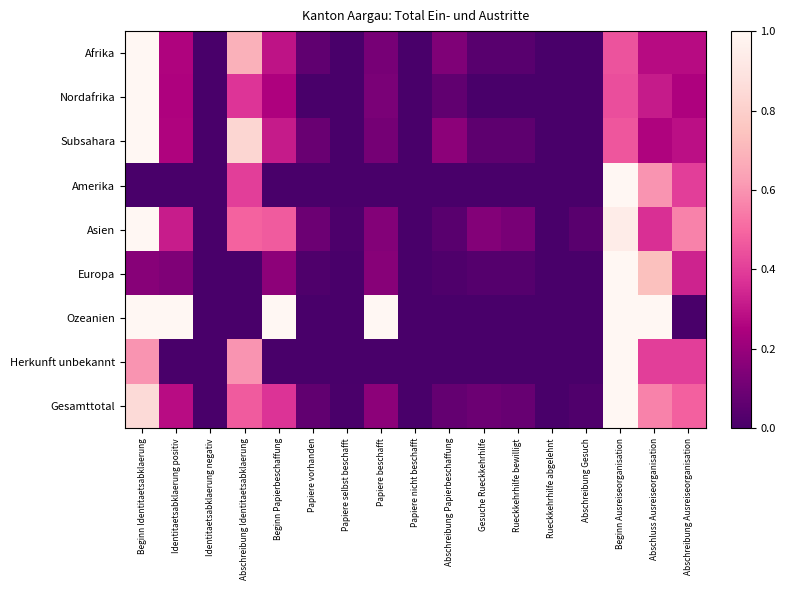

Reading left to right, list all the values displayed in this chart.

Afrika: Beginn Identitaetsabklaerung=1.0	Identitaetsabklaerung positiv=0.3	Identitaetsabklaerung negativ=0.0	Abschreibung Identitaetsabklaerung=0.7	Beginn Papierbeschaffung=0.3	Papiere vorhanden=0.1	Papiere selbst beschafft=0.0	Papiere beschafft=0.1	Papiere nicht beschafft=0.0	Abschreibung Papierbeschaffung=0.1	Gesuche Rueckkehrhilfe=0.0	Rueckkehrhilfe bewilligt=0.0	Rueckkehrhilfe abgelehnt=0.0	Abschreibung Gesuch=0.0	Beginn Ausreiseorganisation=0.5	Abschluss Ausreiseorganisation=0.3	Abschreibung Ausreiseorganisation=0.3
Nordafrika: Beginn Identitaetsabklaerung=1.0	Identitaetsabklaerung positiv=0.2	Identitaetsabklaerung negativ=0.0	Abschreibung Identitaetsabklaerung=0.4	Beginn Papierbeschaffung=0.2	Papiere vorhanden=0.0	Papiere selbst beschafft=0.0	Papiere beschafft=0.1	Papiere nicht beschafft=0.0	Abschreibung Papierbeschaffung=0.1	Gesuche Rueckkehrhilfe=0.0	Rueckkehrhilfe bewilligt=0.0	Rueckkehrhilfe abgelehnt=0.0	Abschreibung Gesuch=0.0	Beginn Ausreiseorganisation=0.4	Abschluss Ausreiseorganisation=0.3	Abschreibung Ausreiseorganisation=0.2
Subsahara: Beginn Identitaetsabklaerung=1.0	Identitaetsabklaerung positiv=0.3	Identitaetsabklaerung negativ=0.0	Abschreibung Identitaetsabklaerung=0.8	Beginn Papierbeschaffung=0.3	Papiere vorhanden=0.1	Papiere selbst beschafft=0.0	Papiere beschafft=0.1	Papiere nicht beschafft=0.0	Abschreibung Papierbeschaffung=0.2	Gesuche Rueckkehrhilfe=0.1	Rueckkehrhilfe bewilligt=0.1	Rueckkehrhilfe abgelehnt=0.0	Abschreibung Gesuch=0.0	Beginn Ausreiseorganisation=0.5	Abschluss Ausreiseorganisation=0.3	Abschreibung Ausreiseorganisation=0.3
Amerika: Beginn Identitaetsabklaerung=0.0	Identitaetsabklaerung positiv=0.0	Identitaetsabklaerung negativ=0.0	Abschreibung Identitaetsabklaerung=0.4	Beginn Papierbeschaffung=0.0	Papiere vorhanden=0.0	Papiere selbst beschafft=0.0	Papiere beschafft=0.0	Papiere nicht beschafft=0.0	Abschreibung Papierbeschaffung=0.0	Gesuche Rueckkehrhilfe=0.0	Rueckkehrhilfe bewilligt=0.0	Rueckkehrhilfe abgelehnt=0.0	Abschreibung Gesuch=0.0	Beginn Ausreiseorganisation=1.0	Abschluss Ausreiseorganisation=0.6	Abschreibung Ausreiseorganisation=0.4
Asien: Beginn Identitaetsabklaerung=1.0	Identitaetsabklaerung positiv=0.3	Identitaetsabklaerung negativ=0.0	Abschreibung Identitaetsabklaerung=0.5	Beginn Papierbeschaffung=0.5	Papiere vorhanden=0.1	Papiere selbst beschafft=0.0	Papiere beschafft=0.2	Papiere nicht beschafft=0.0	Abschreibung Papierbeschaffung=0.0	Gesuche Rueckkehrhilfe=0.2	Rueckkehrhilfe bewilligt=0.1	Rueckkehrhilfe abgelehnt=0.0	Abschreibung Gesuch=0.0	Beginn Ausreiseorganisation=0.9	Abschluss Ausreiseorganisation=0.4	Abschreibung Ausreiseorganisation=0.6
Europa: Beginn Identitaetsabklaerung=0.2	Identitaetsabklaerung positiv=0.1	Identitaetsabklaerung negativ=0.0	Abschreibung Identitaetsabklaerung=0.0	Beginn Papierbeschaffung=0.2	Papiere vorhanden=0.0	Papiere selbst beschafft=0.0	Papiere beschafft=0.2	Papiere nicht beschafft=0.0	Abschreibung Papierbeschaffung=0.0	Gesuche Rueckkehrhilfe=0.0	Rueckkehrhilfe bewilligt=0.0	Rueckkehrhilfe abgelehnt=0.0	Abschreibung Gesuch=0.0	Beginn Ausreiseorganisation=1.0	Abschluss Ausreiseorganisation=0.7	Abschreibung Ausreiseorganisation=0.3
Ozeanien: Beginn Identitaetsabklaerung=1.0	Identitaetsabklaerung positiv=1.0	Identitaetsabklaerung negativ=0.0	Abschreibung Identitaetsabklaerung=0.0	Beginn Papierbeschaffung=1.0	Papiere vorhanden=0.0	Papiere selbst beschafft=0.0	Papiere beschafft=1.0	Papiere nicht beschafft=0.0	Abschreibung Papierbeschaffung=0.0	Gesuche Rueckkehrhilfe=0.0	Rueckkehrhilfe bewilligt=0.0	Rueckkehrhilfe abgelehnt=0.0	Abschreibung Gesuch=0.0	Beginn Ausreiseorganisation=1.0	Abschluss Ausreiseorganisation=1.0	Abschreibung Ausreiseorganisation=0.0
Herkunft unbekannt: Beginn Identitaetsabklaerung=0.6	Identitaetsabklaerung positiv=0.0	Identitaetsabklaerung negativ=0.0	Abschreibung Identitaetsabklaerung=0.6	Beginn Papierbeschaffung=0.0	Papiere vorhanden=0.0	Papiere selbst beschafft=0.0	Papiere beschafft=0.0	Papiere nicht beschafft=0.0	Abschreibung Papierbeschaffung=0.0	Gesuche Rueckkehrhilfe=0.0	Rueckkehrhilfe bewilligt=0.0	Rueckkehrhilfe abgelehnt=0.0	Abschreibung Gesuch=0.0	Beginn Ausreiseorganisation=1.0	Abschluss Ausreiseorganisation=0.4	Abschreibung Ausreiseorganisation=0.4
Gesamttotal: Beginn Identitaetsabklaerung=0.8	Identitaetsabklaerung positiv=0.3	Identitaetsabklaerung negativ=0.0	Abschreibung Identitaetsabklaerung=0.5	Beginn Papierbeschaffung=0.4	Papiere vorhanden=0.1	Papiere selbst beschafft=0.0	Papiere beschafft=0.2	Papiere nicht beschafft=0.0	Abschreibung Papierbeschaffung=0.1	Gesuche Rueckkehrhilfe=0.1	Rueckkehrhilfe bewilligt=0.1	Rueckkehrhilfe abgelehnt=0.0	Abschreibung Gesuch=0.0	Beginn Ausreiseorganisation=1.0	Abschluss Ausreiseorganisation=0.6	Abschreibung Ausreiseorganisation=0.5